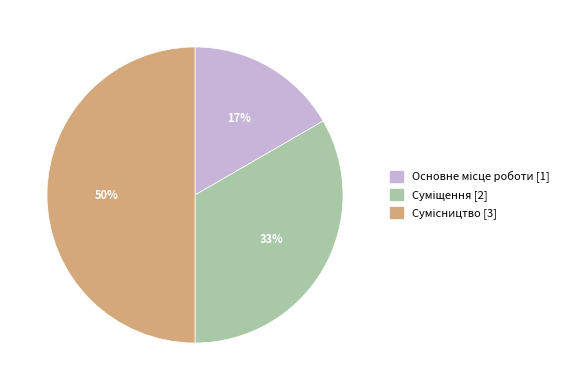

True or false: Сумісництво accounts for 50% of the total.

True